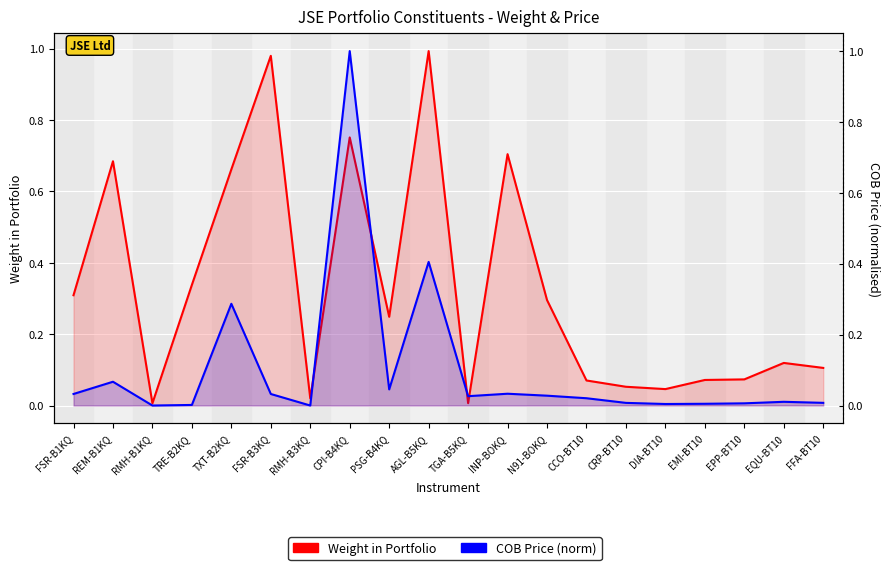

At which category does Weight in Portfolio reach its first local peak?

REM-B1KQ